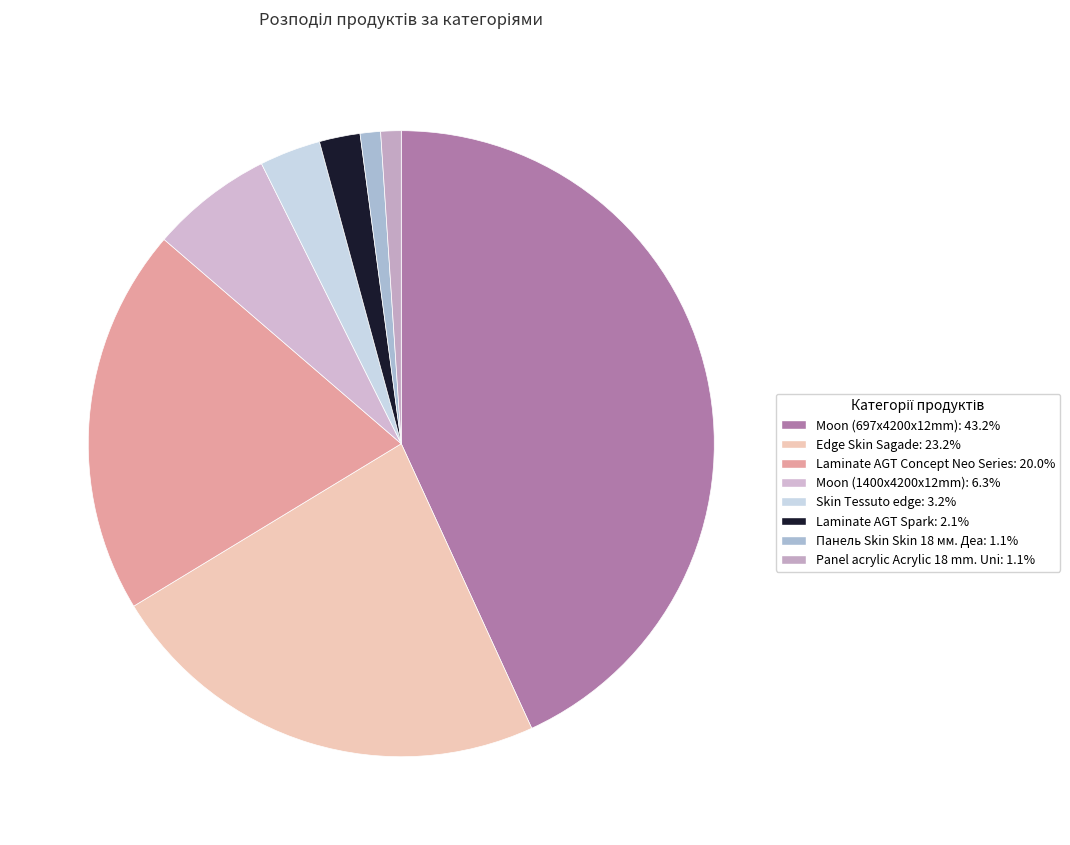

What is the change in value from Moon (1400x4200x12mm) to Panel acrylic Acrylic 18 mm. Uni?

-5